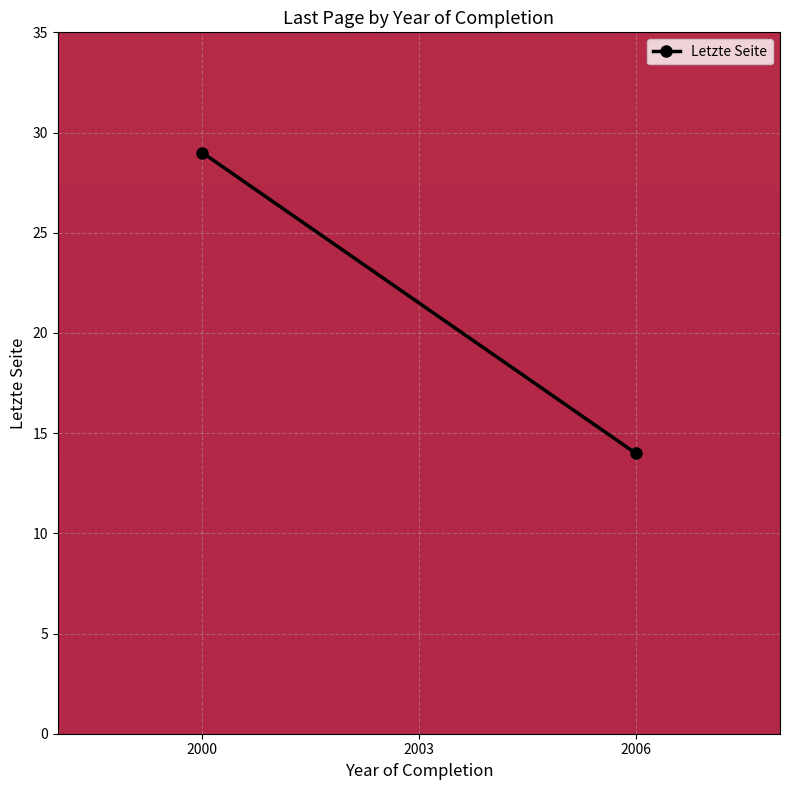

What is the sum of the values at 2006 and 2000?

43